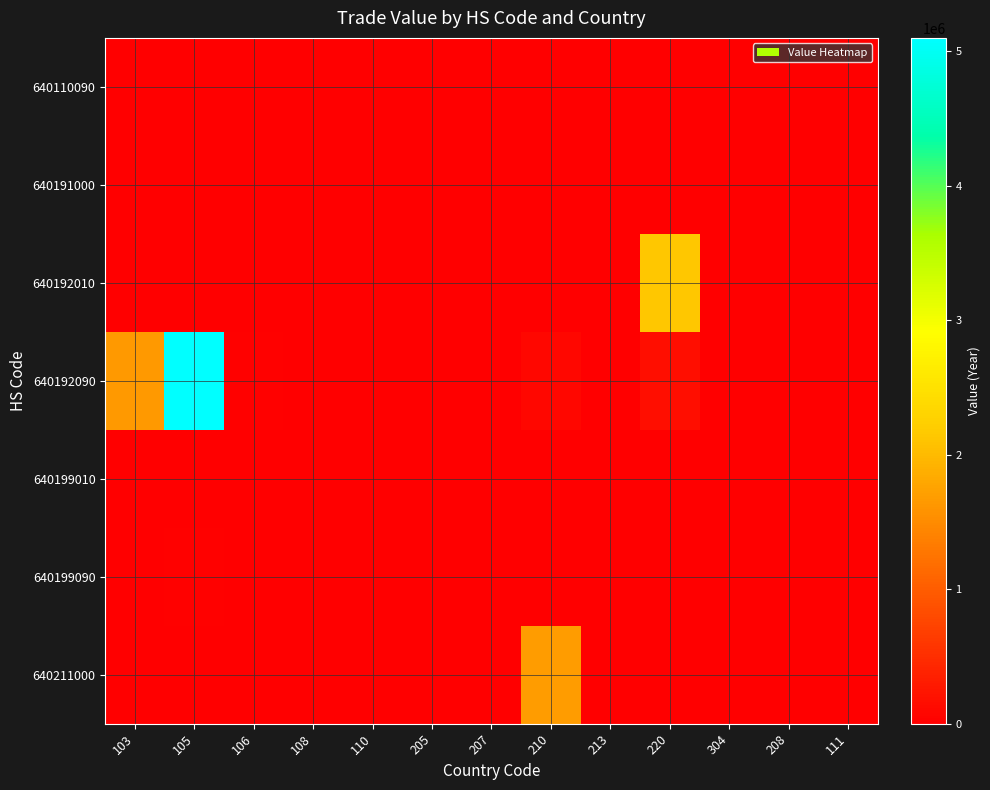

Reading left to right, extract all data points from this chart.

640110090: 103=0	105=11506	106=0	108=0	110=0	205=306	207=0	210=0	213=0	220=0	304=530	208=0	111=0
640191000: 103=319	105=15478	106=12731	108=0	110=0	205=0	207=0	210=0	213=0	220=0	304=0	208=0	111=0
640192010: 103=0	105=0	106=0	108=0	110=0	205=0	207=11784	210=5793	213=1117	220=2143005	304=1463	208=0	111=0
640192090: 103=1638111	105=5100750	106=21942	108=2949	110=1356	205=237	207=0	210=85088	213=9517	220=178084	304=4334	208=0	111=3267
640199010: 103=4864	105=17309	106=4527	108=0	110=0	205=0	207=0	210=5716	213=0	220=0	304=338	208=0	111=0
640199090: 103=1515	105=34586	106=0	108=0	110=0	205=0	207=0	210=0	213=0	220=0	304=0	208=0	111=0
640211000: 103=2465	105=0	106=0	108=0	110=0	205=0	207=0	210=1686826	213=0	220=0	304=0	208=7904	111=12231